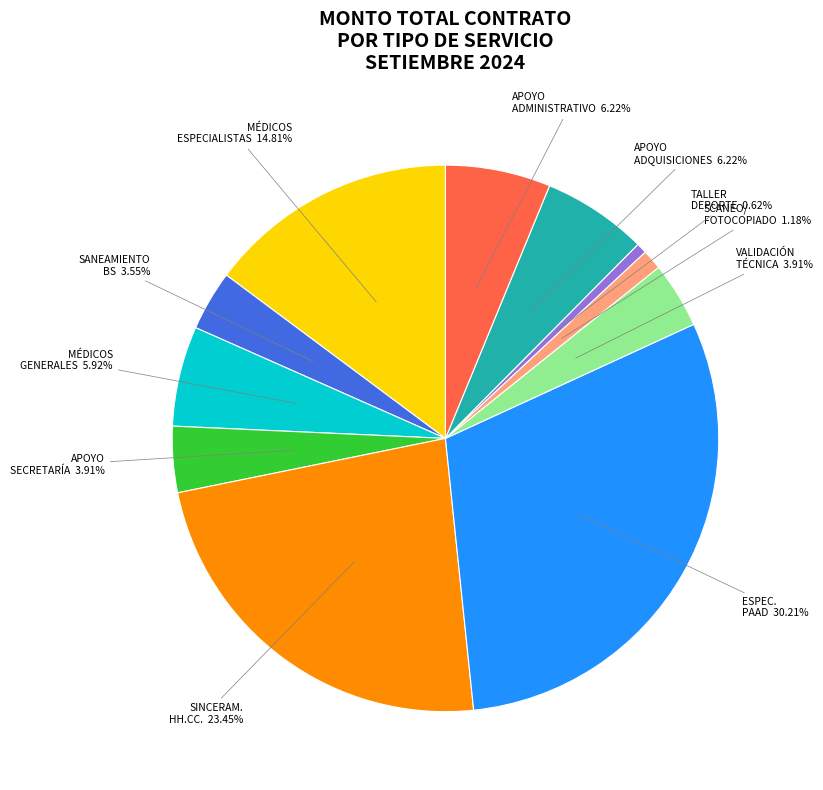

To the nearest percent, what is the difference between the largest and smallest slice percentages?

30%